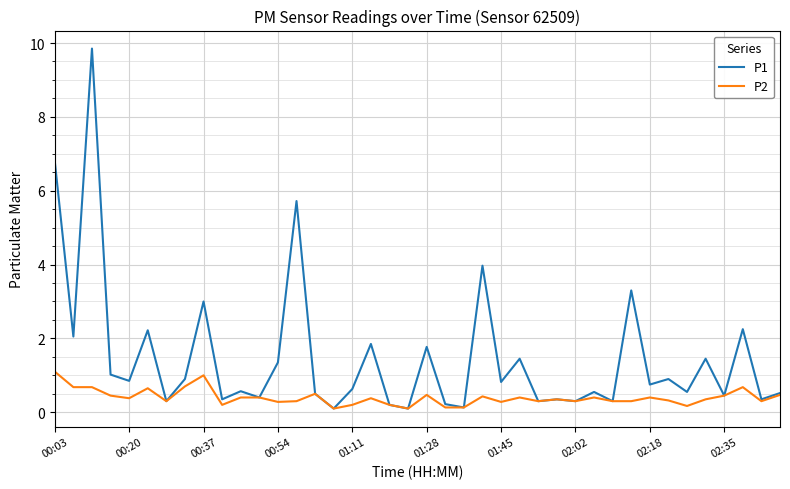

Which series has the largest total across all categories?

P1